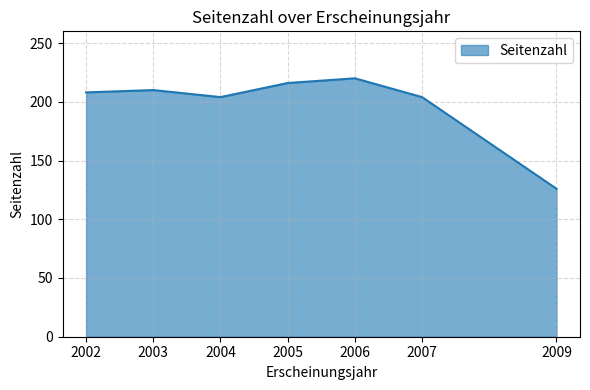

What value does the data have at 2006?

220